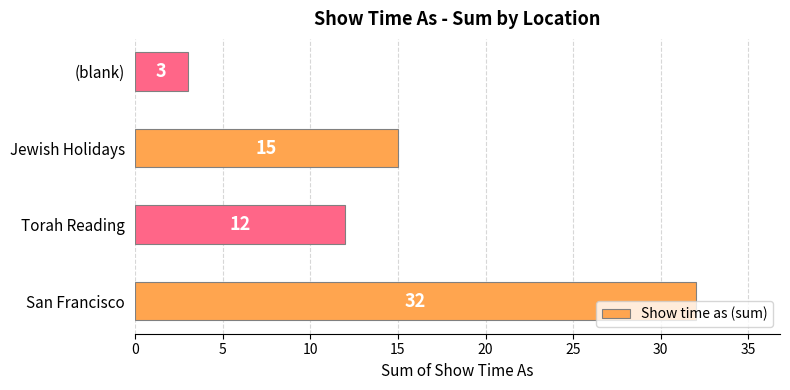

True or false: the data shows 21 at Torah Reading.

False